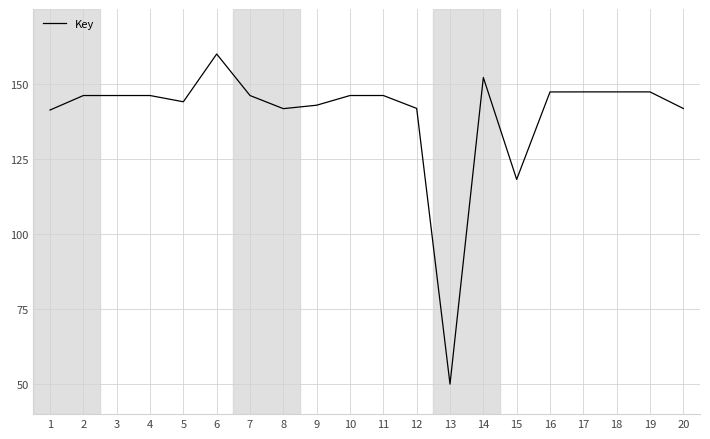

What is the smallest value displayed?

50.0